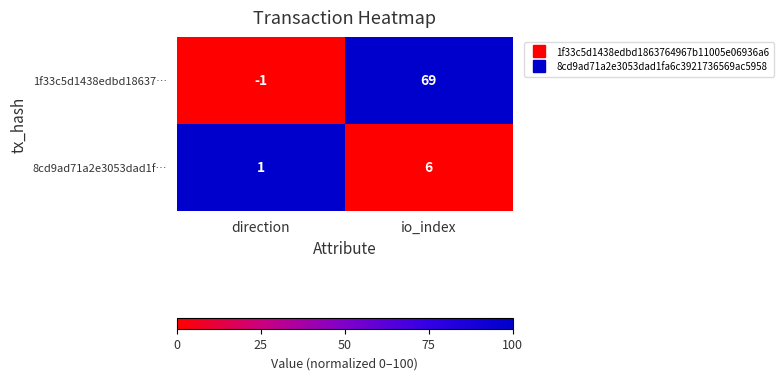

Reading right to left, list all the values displayed in this chart.

1f33c5d1438edbd18637…: io_index=69	direction=-1
8cd9ad71a2e3053dad1f…: io_index=6	direction=1